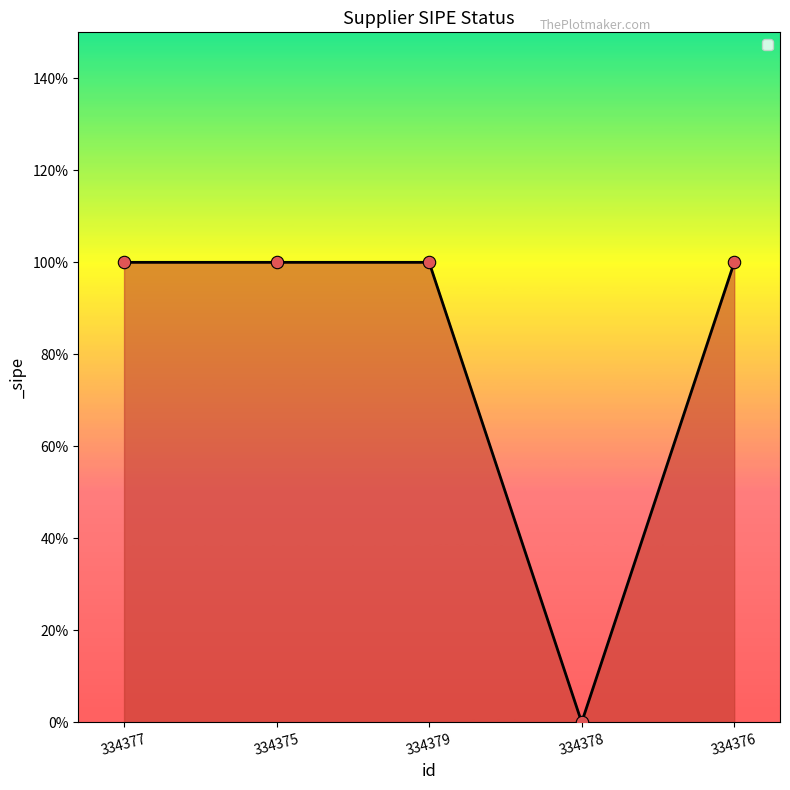

Approximately how many times larger is the value at 334379 compared to 334377?

1.0